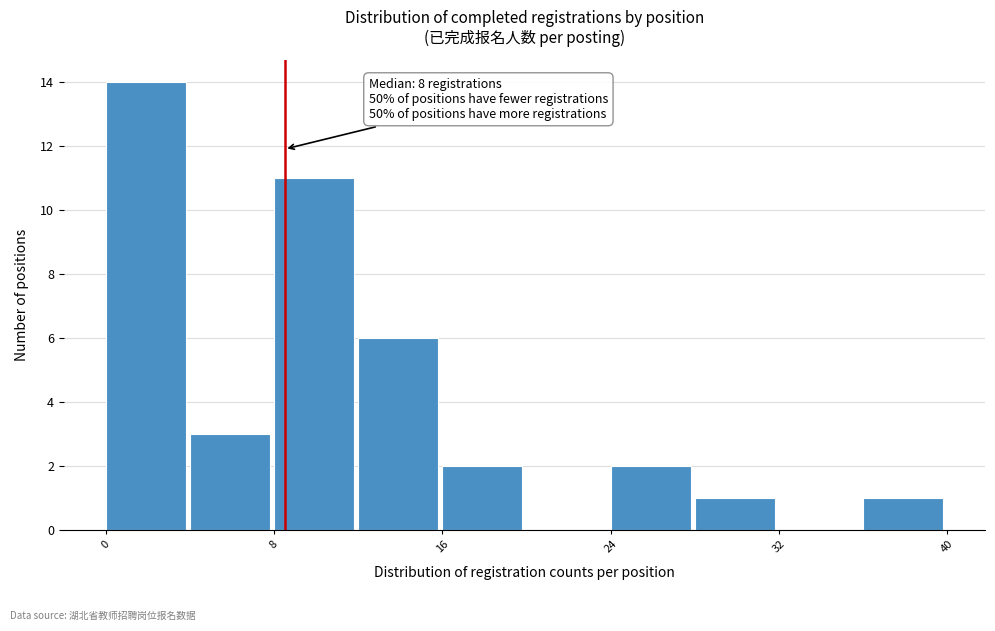

Over which range of the x-axis is the bar tallest?

0 to 4